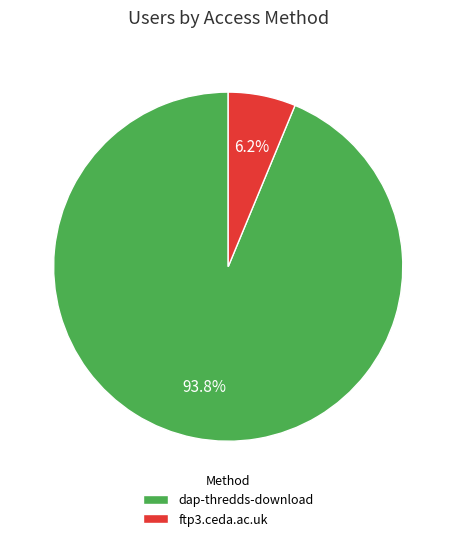

How many slices are in this pie chart?

2